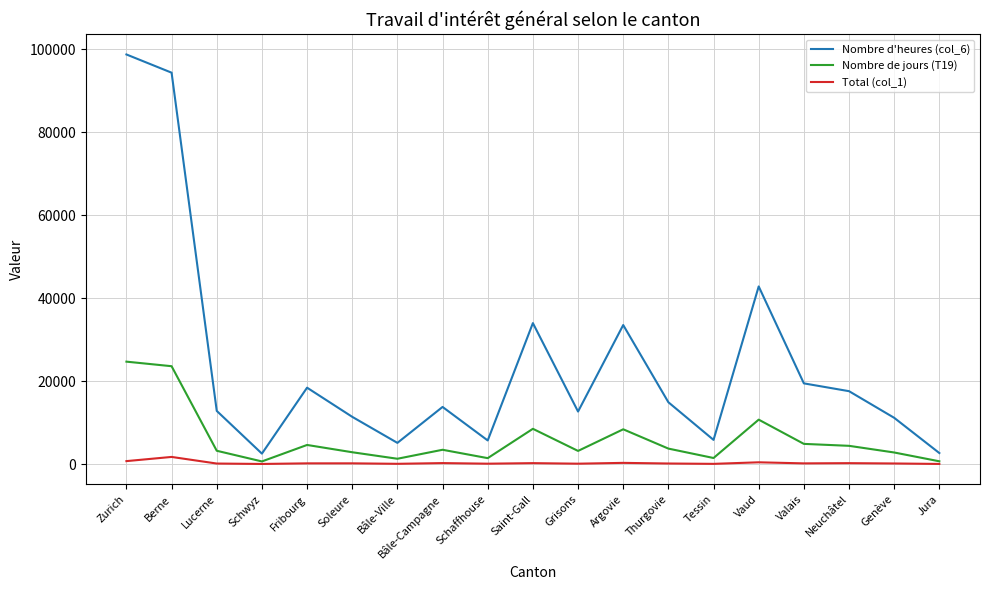

List the series in order of their peak value, lowest first.

Total (col_1), Nombre de jours (T19), Nombre d'heures (col_6)